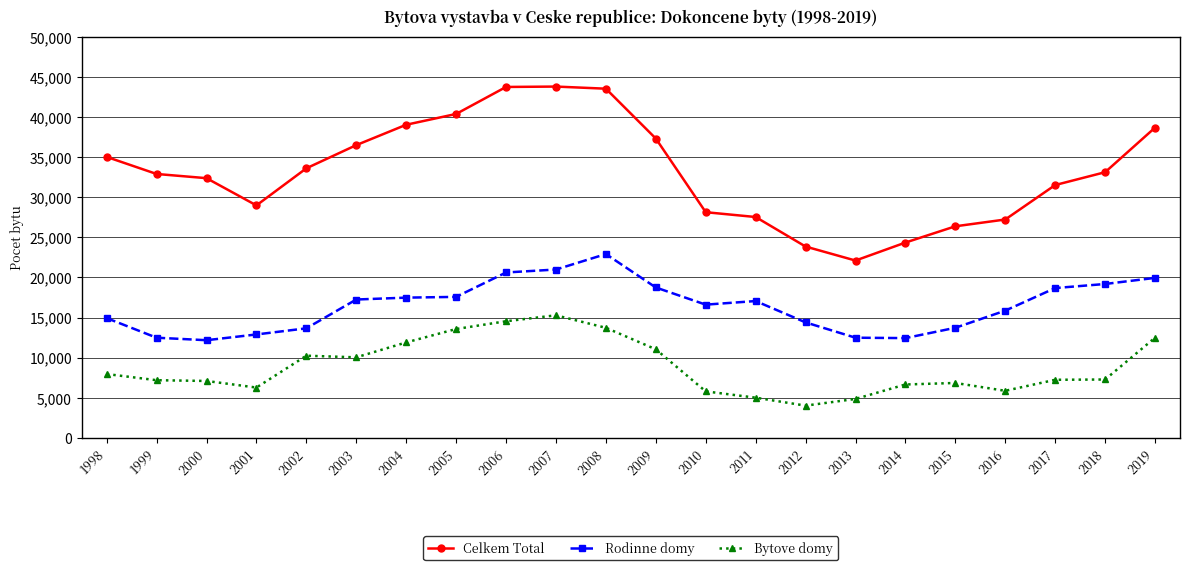

What is the value of the Celkem Total point at the 2nd from the left?

32900